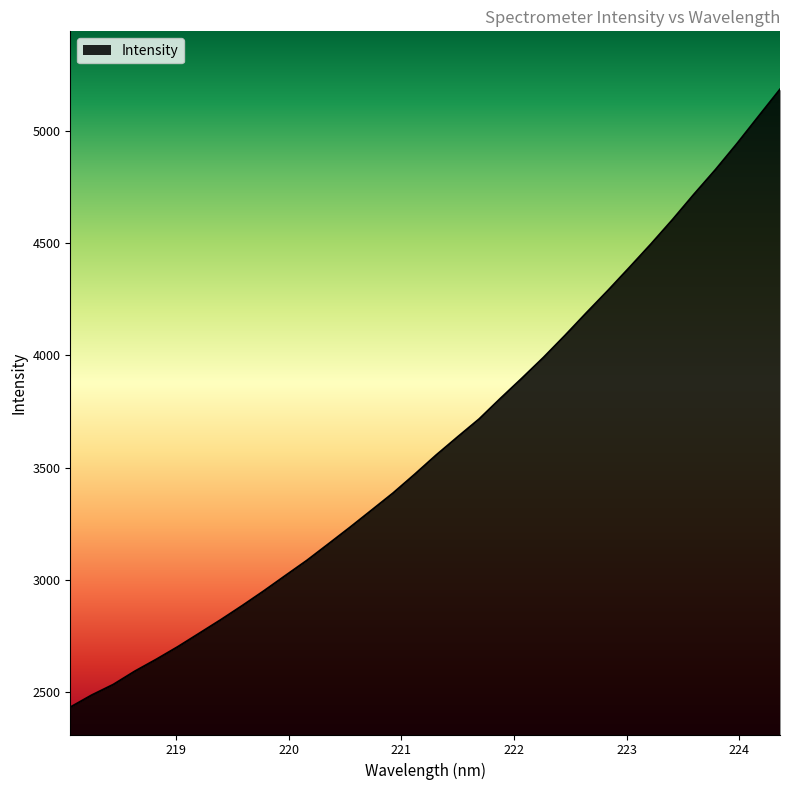

What is the minimum value shown in the chart?

2429.9